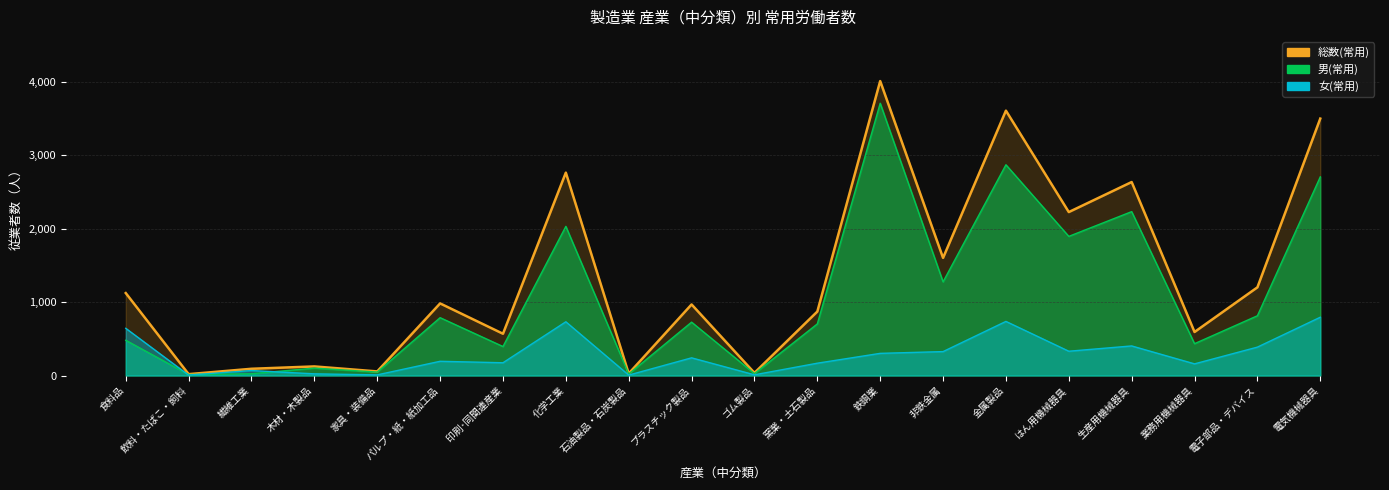

The value of 総数(常用) at パルプ・紙・紙加工品 is 982. True or false?

True